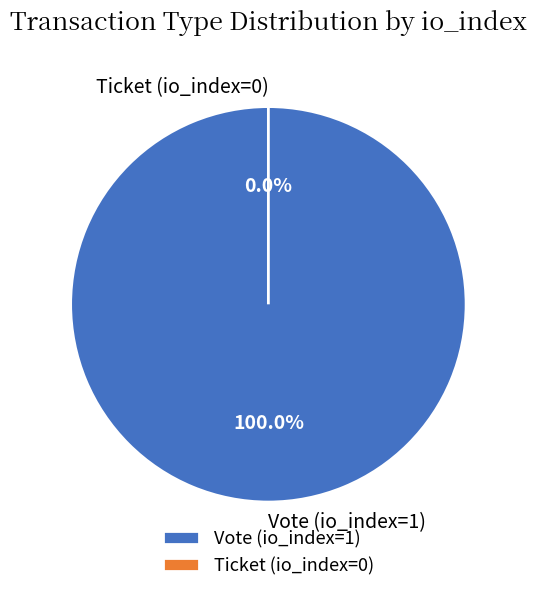

Is it true that Ticket (io_index=0) is 0% of the pie?

True